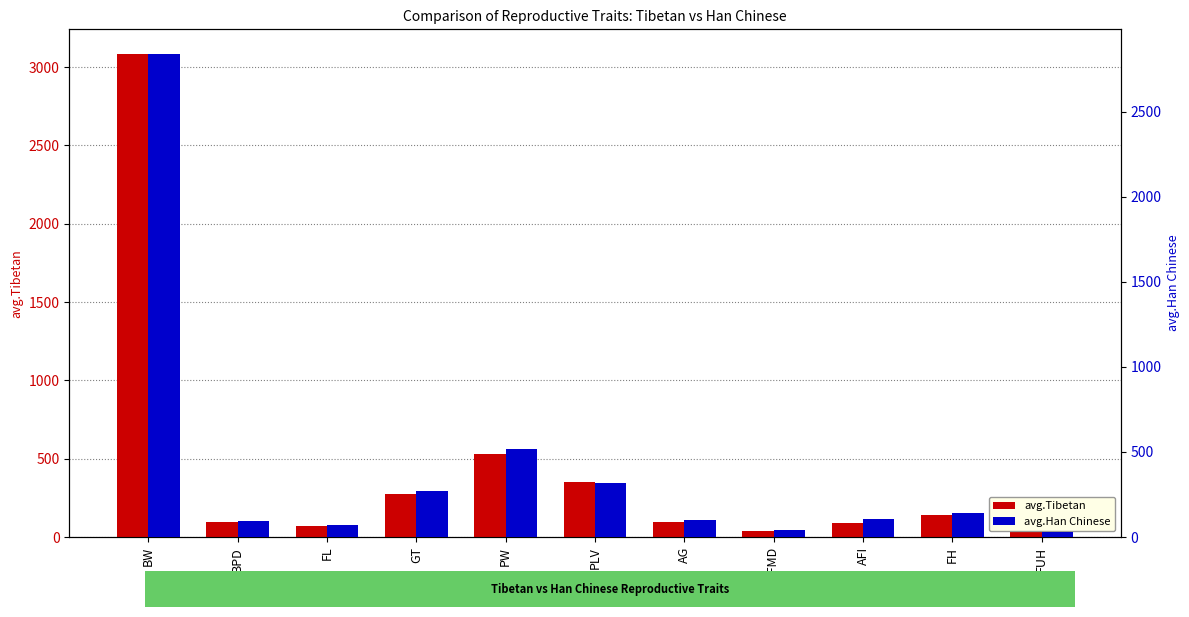

What are all the series names shown in the legend?

avg.Tibetan, avg.Han Chinese